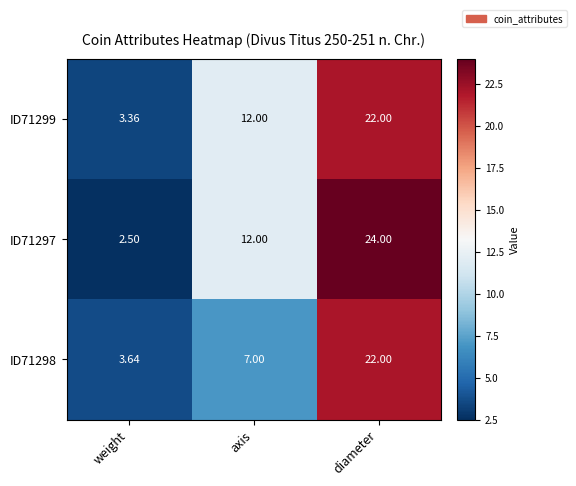

How many values in the ID71297 series are below 12?

1